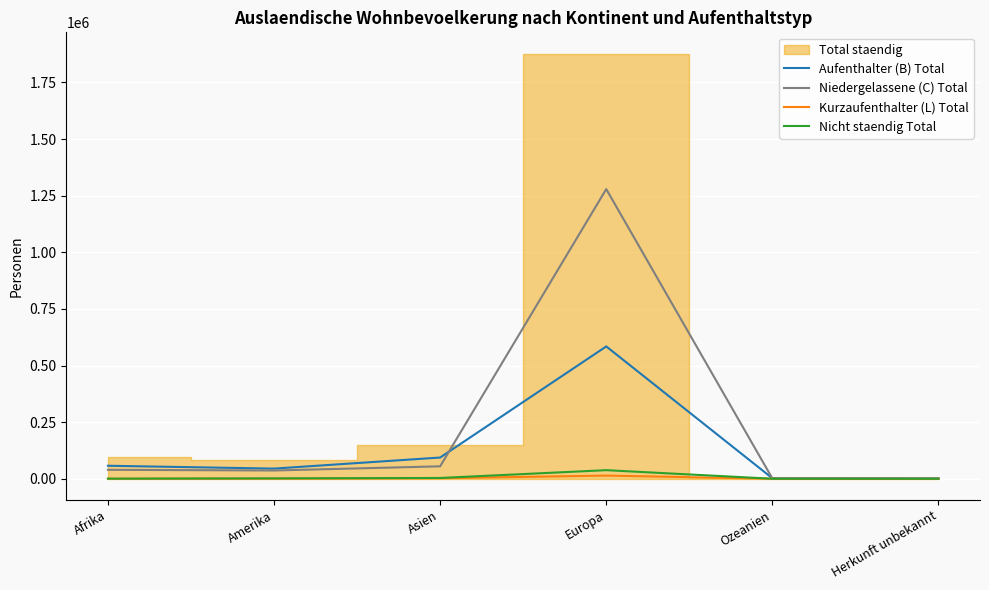

What is the minimum value shown in the chart?

3